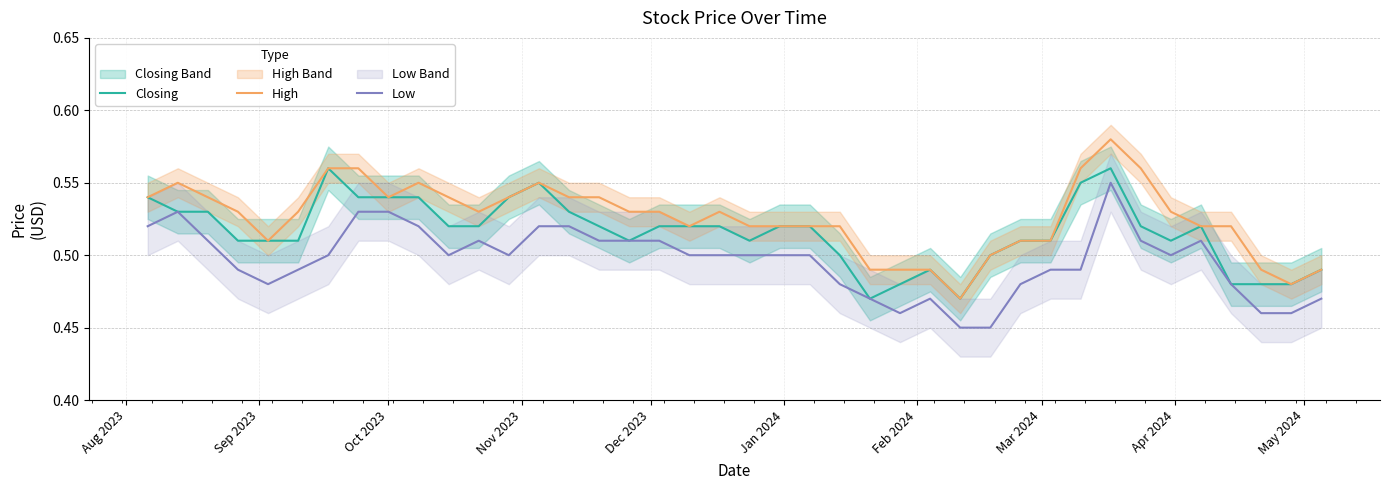

How many lines are shown in the chart?

3